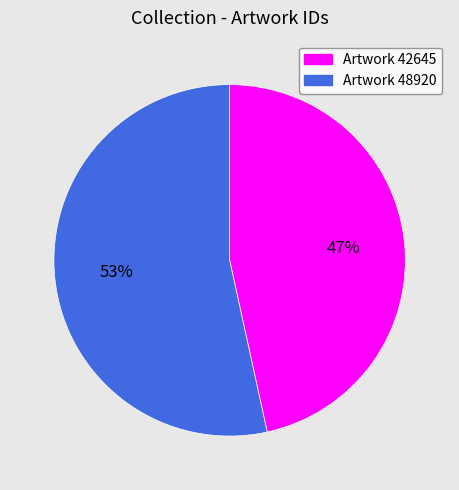

Which category has the smallest portion of the pie?

Artwork 42645